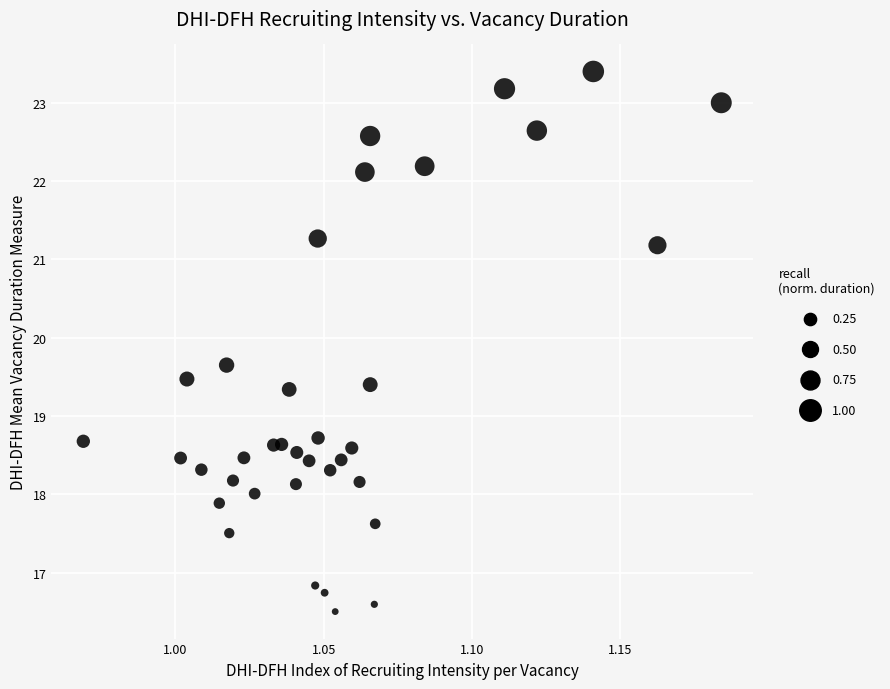

What is the range of Y values (max minus min)?

6.9